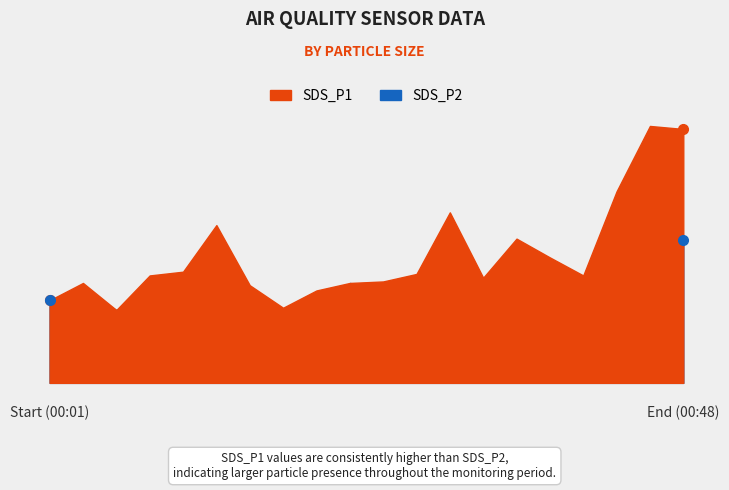

True or false: SDS_P1 has a value of 1.0 at 00:18.

True